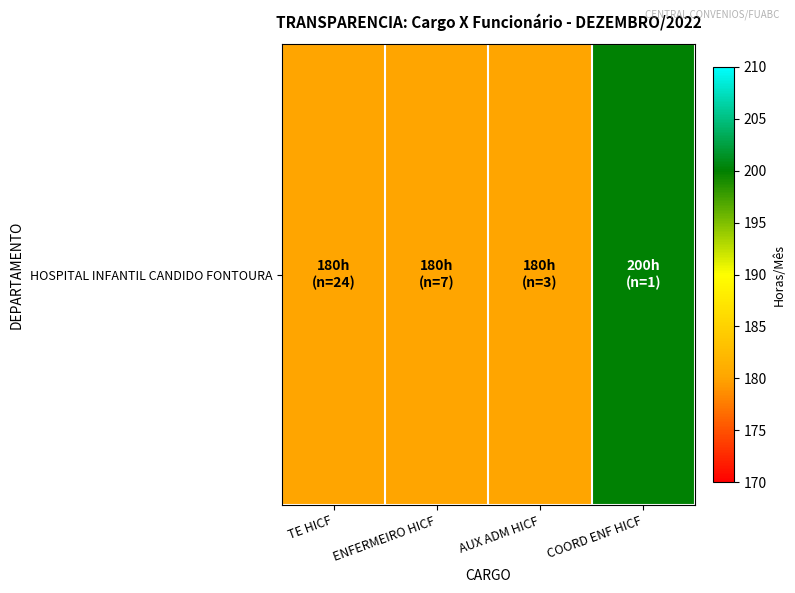

What is the difference between the values at TE HICF and COORD ENF HICF?

20